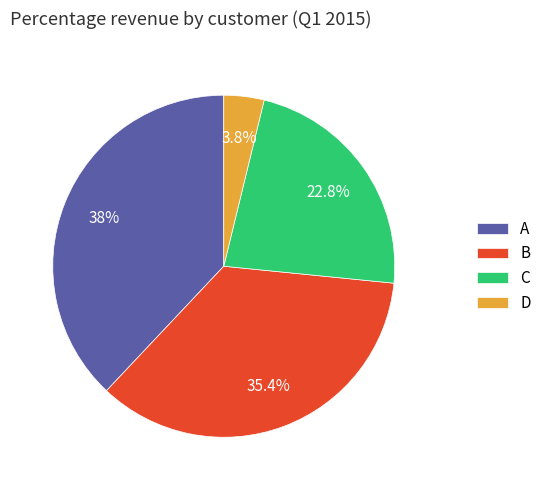

The C slice represents 23% of the pie. True or false?

True